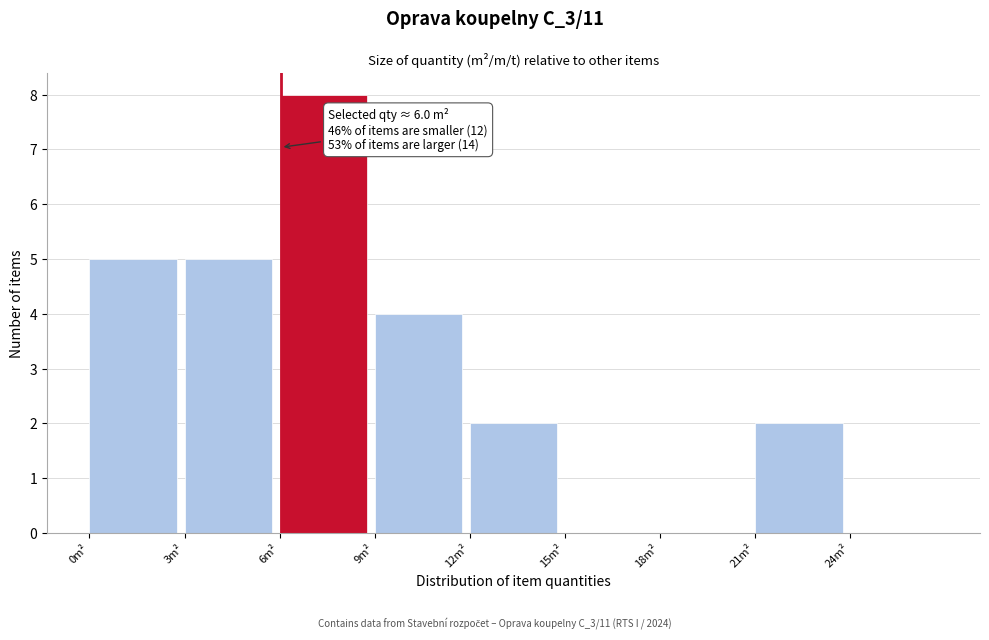

Which range on the x-axis has the tallest bar?

6 to 9